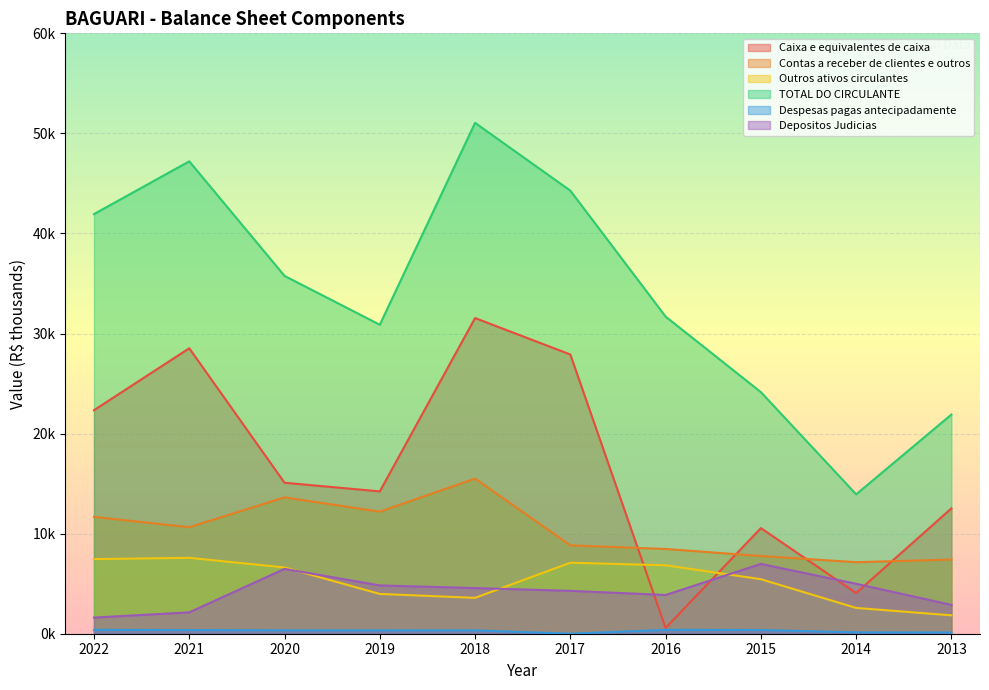

In Caixa e equivalentes de caixa, how many points are lower than both neighbors (excluding endpoints)?

3